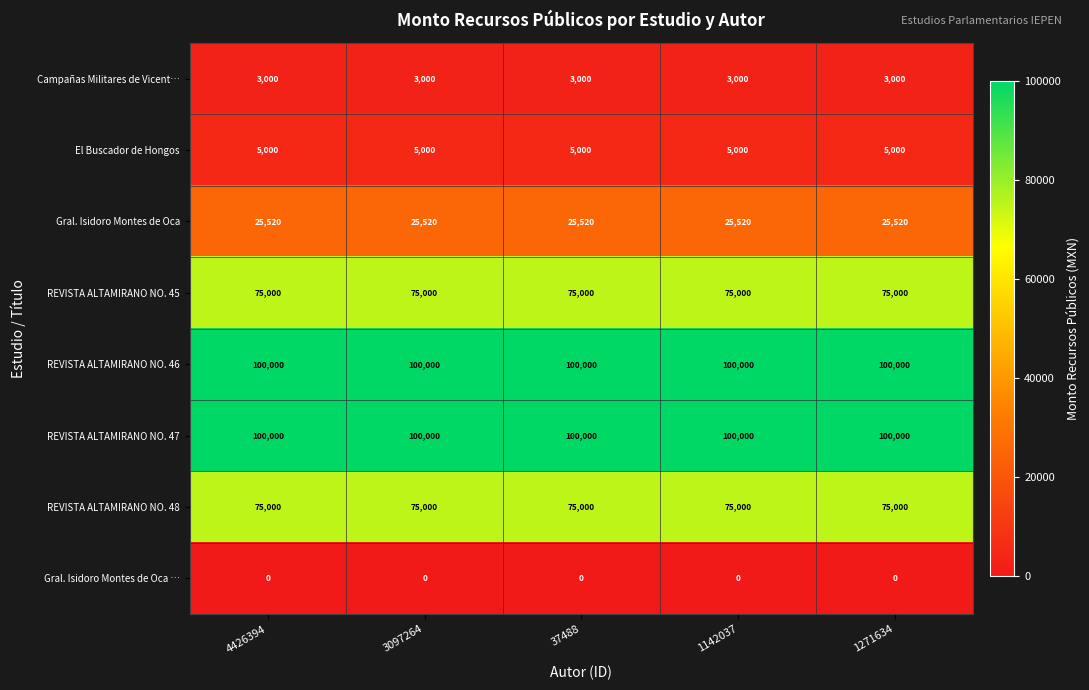

The value of REVISTA ALTAMIRANO NO. 45 at 3097264 is 19078. True or false?

False